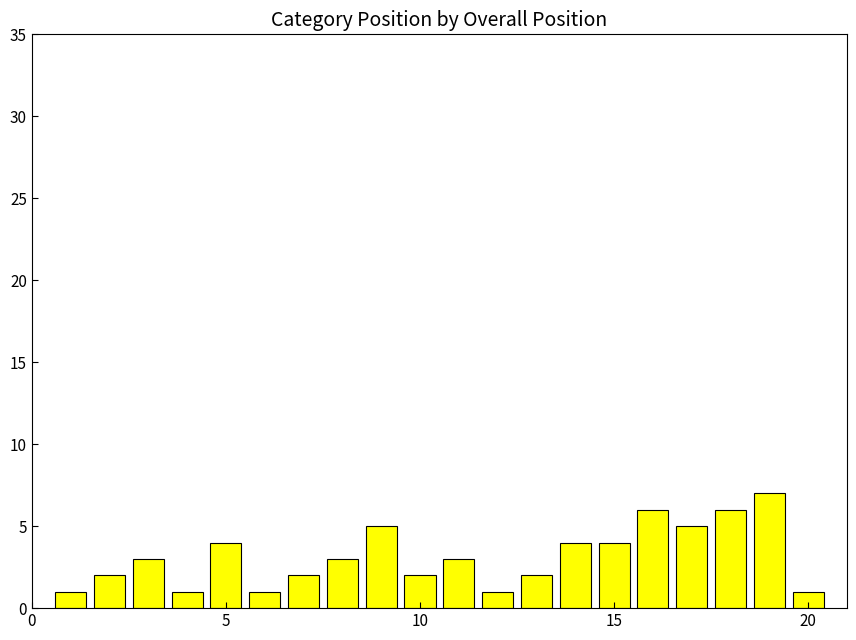

What is the maximum value shown in the chart?

7